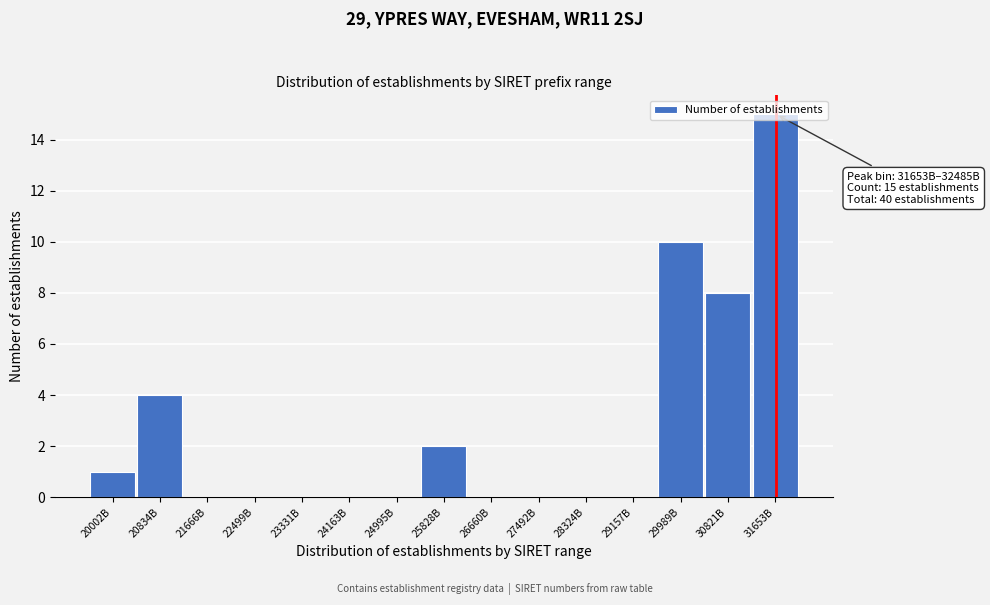

Between 30821B and 24995B, which is larger?

30821B